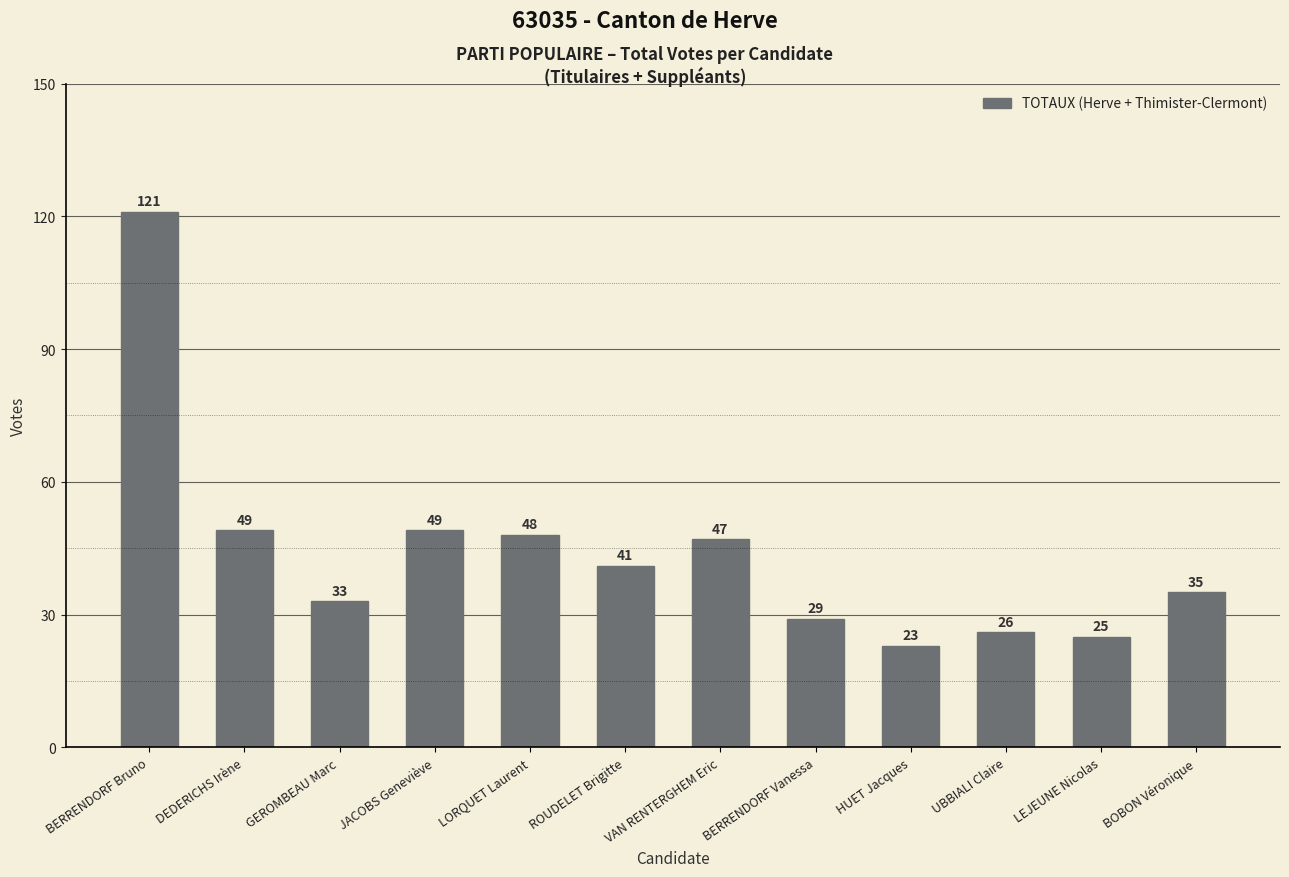

What is the label of the 10th bar from the right?

GEROMBEAU Marc